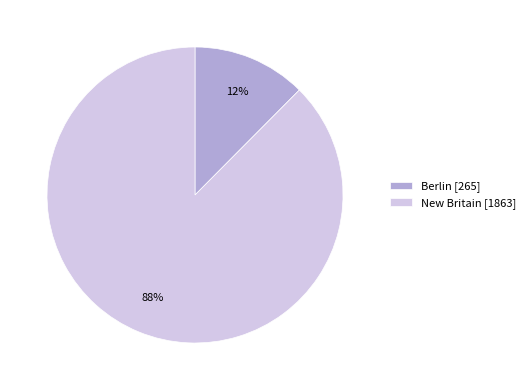

Which has a higher value, Berlin [265] or New Britain [1863]?

New Britain [1863]